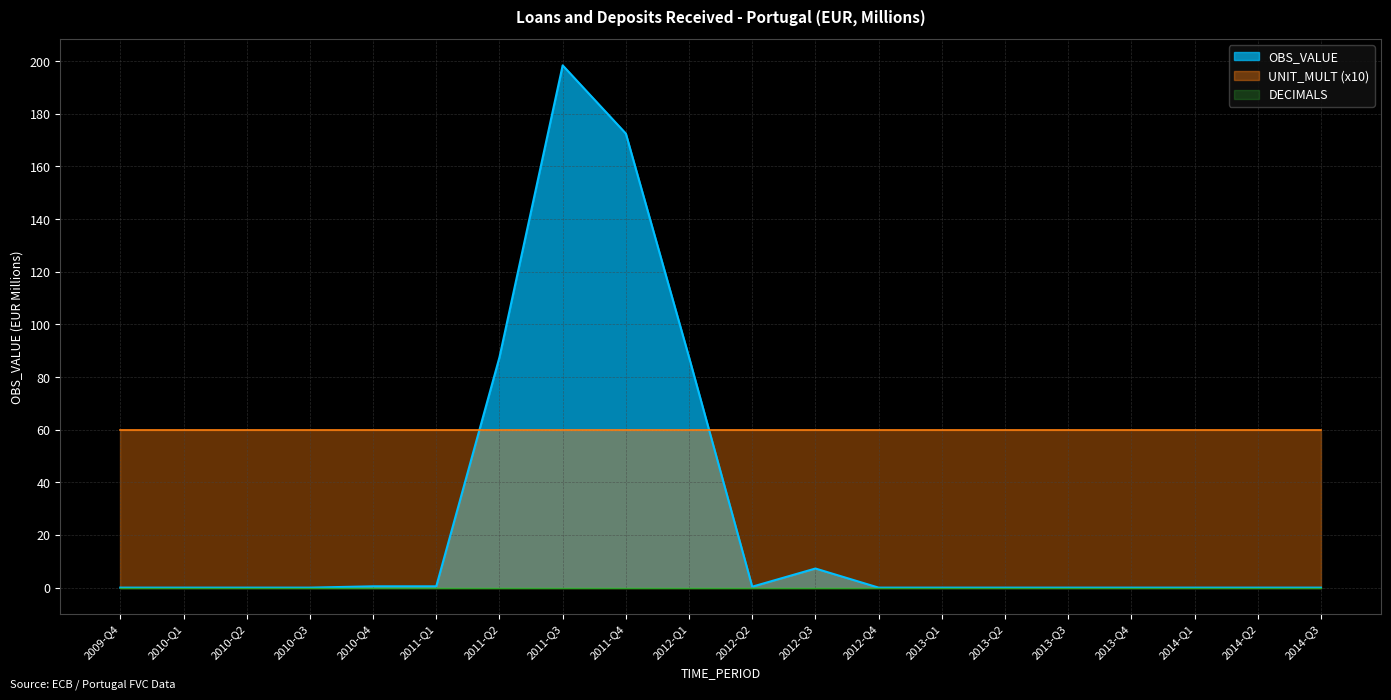

Between 2010-Q1 and 2013-Q1, which series saw the biggest shift?

OBS_VALUE